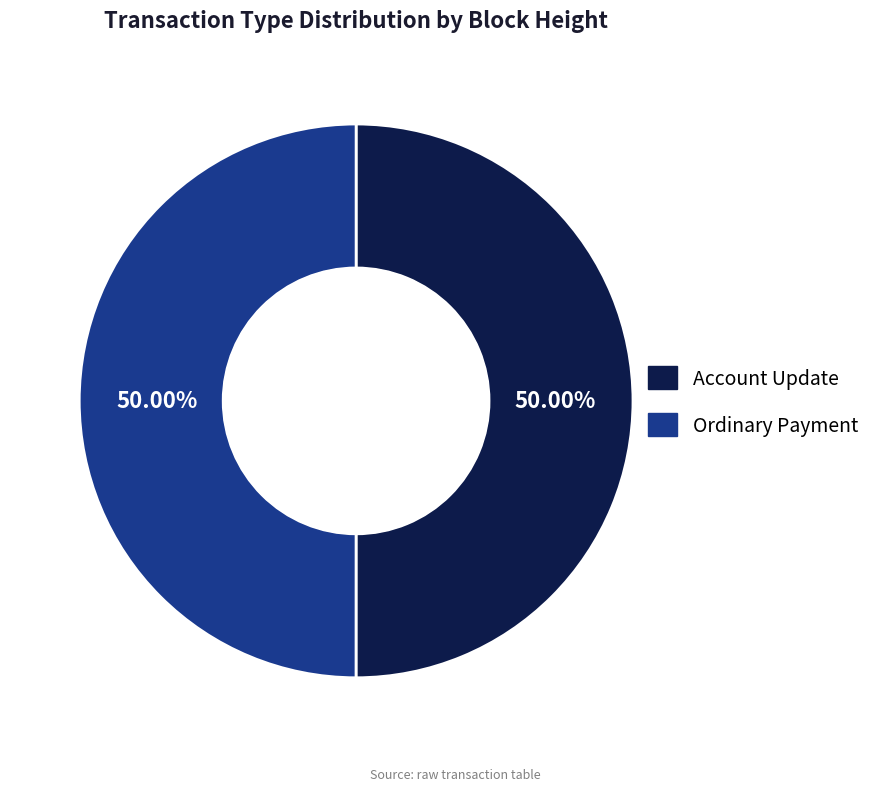

The Ordinary Payment slice represents 61% of the pie. True or false?

False